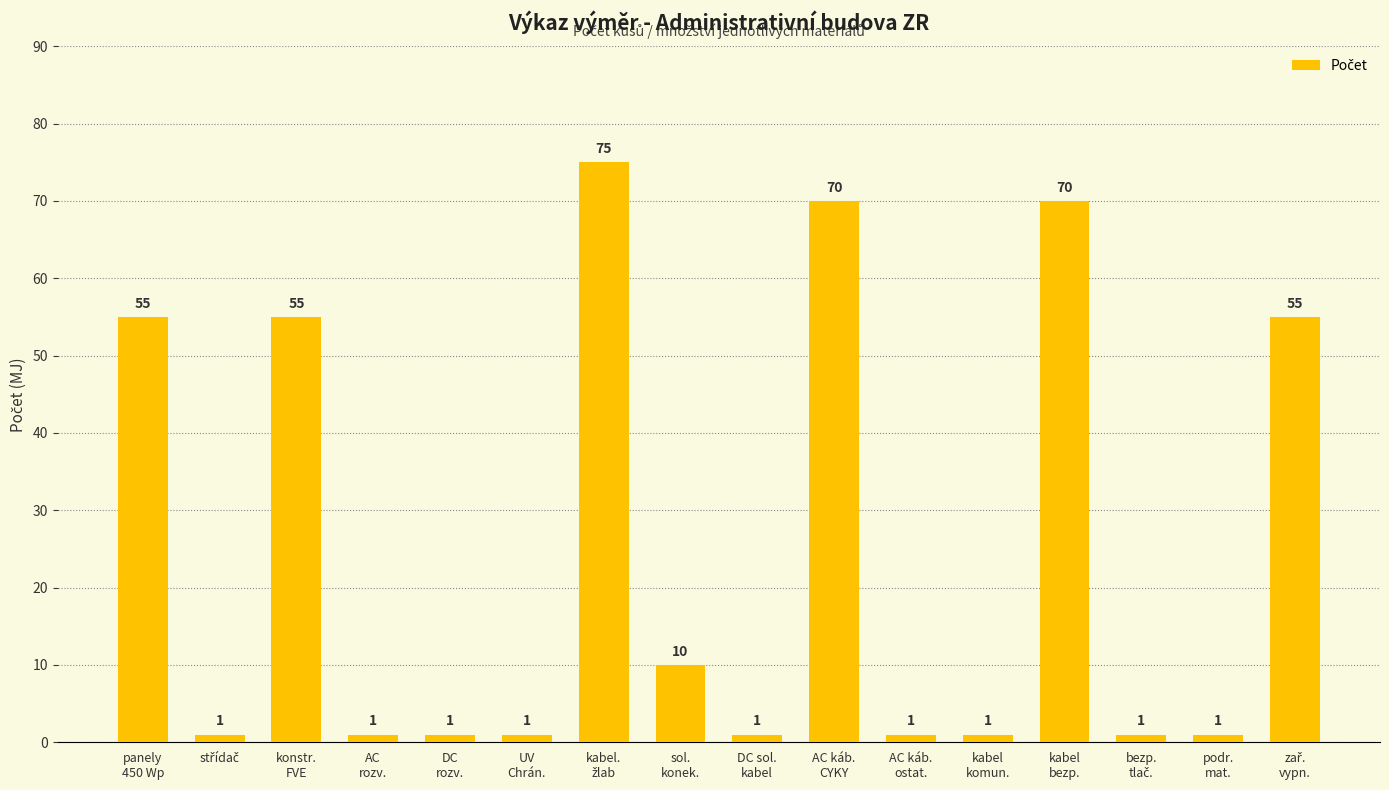

What is the value of the 4th bar from the left?

1